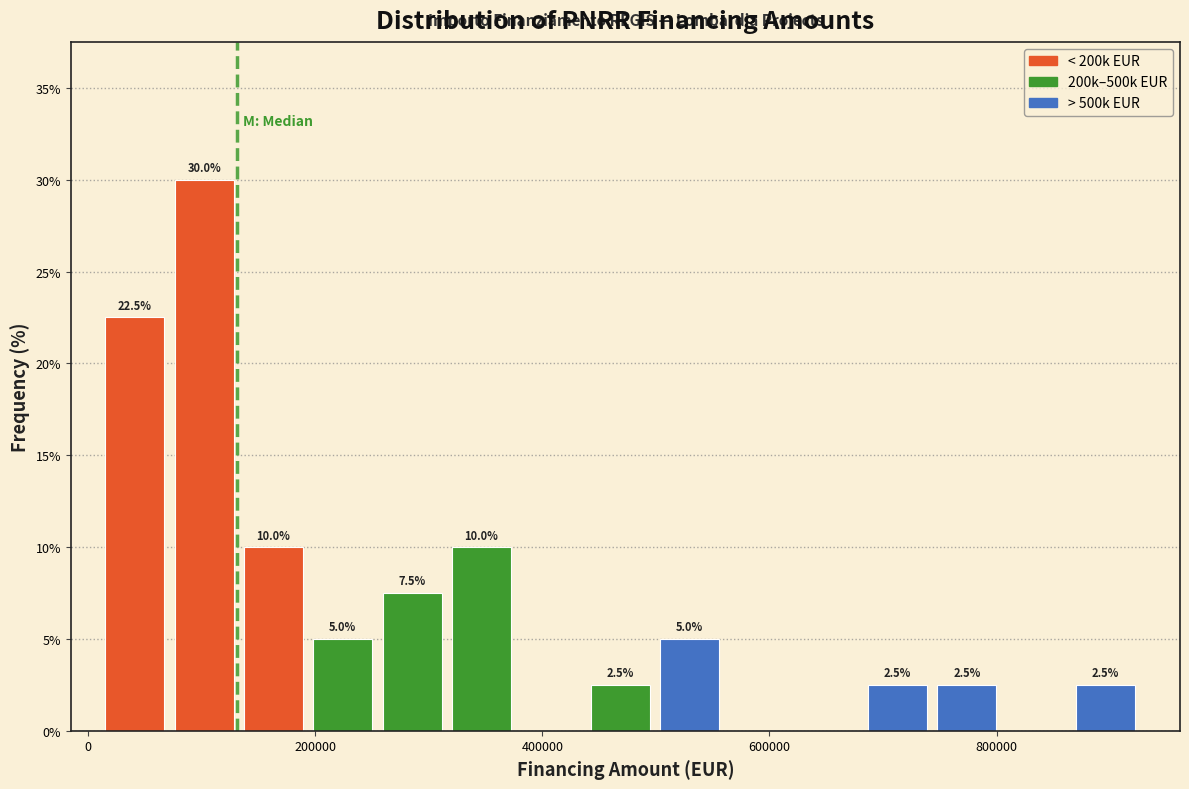

Around what value on the x-axis is the tallest bar? Give the approximate position of its centre, as read against the axis.

100000